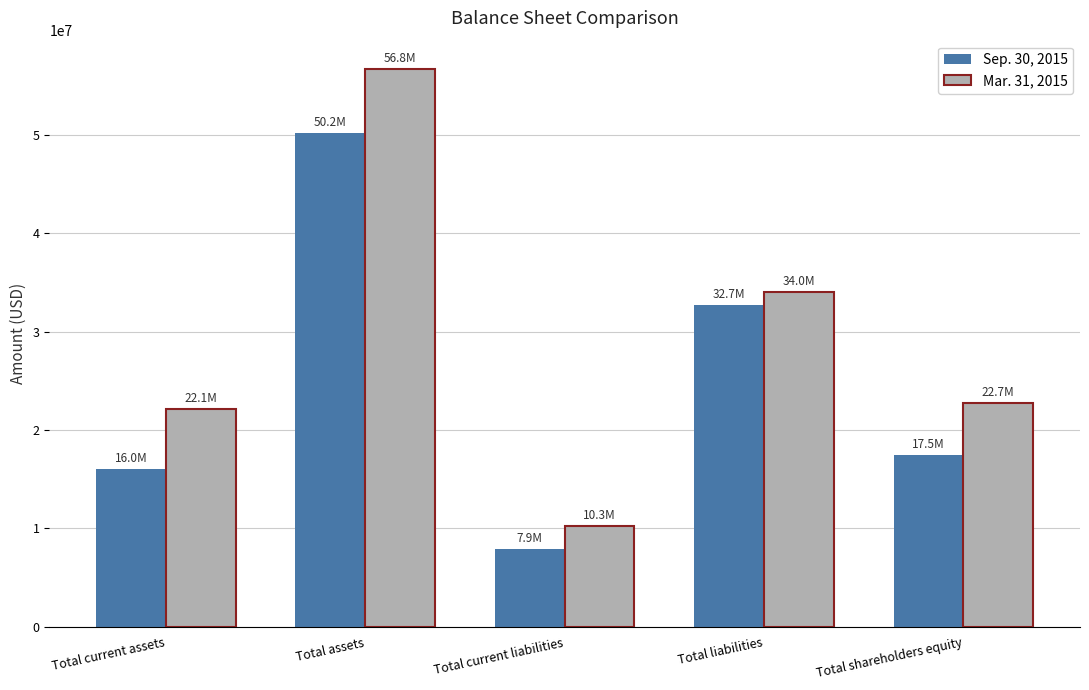

Which category has the highest value across all series?

Total assets